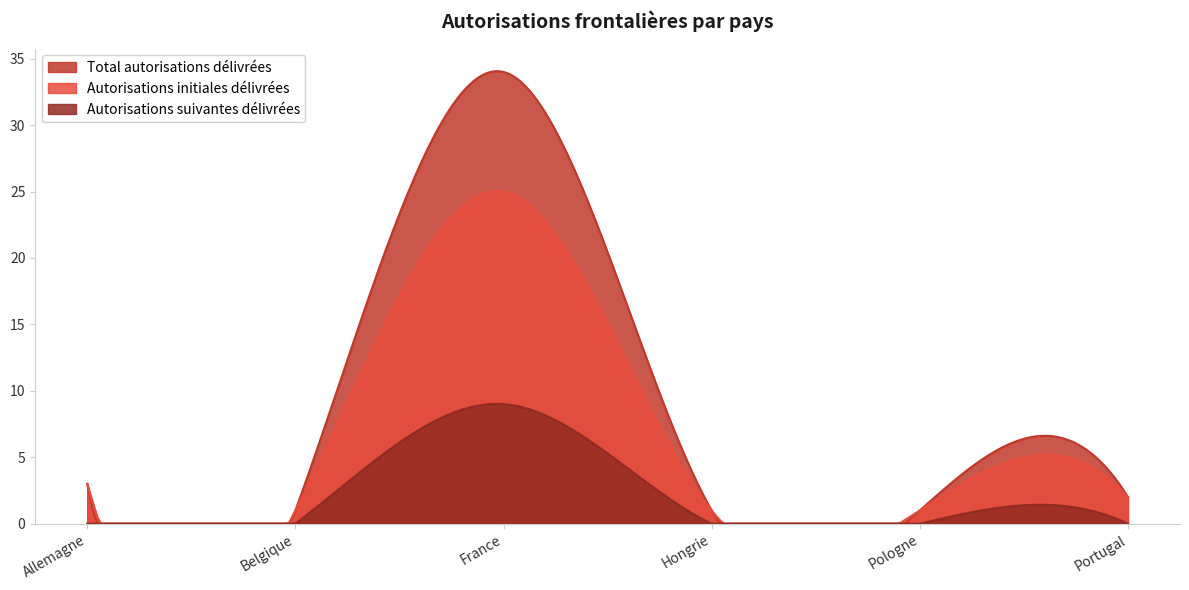

Which category has the highest value in the Autorisations initiales délivrées series?

France